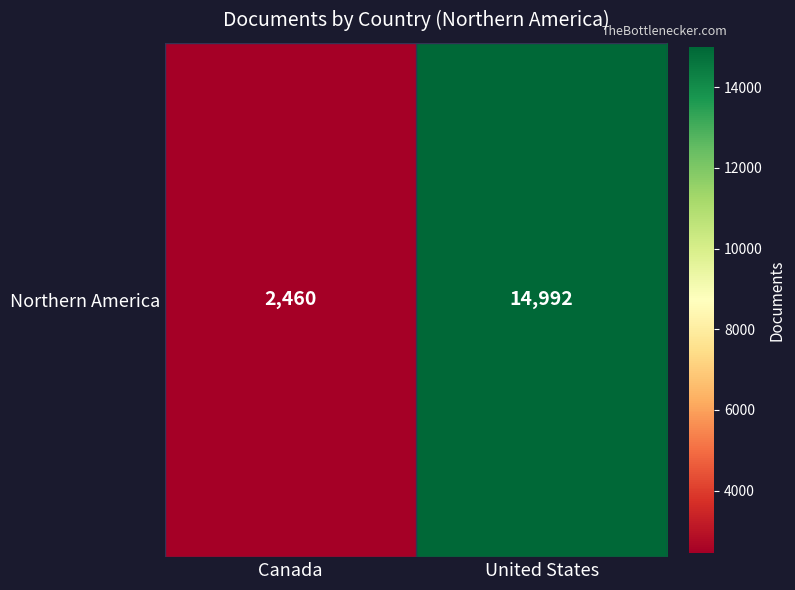

Reading left to right, transcribe all the data shown in this chart.

2460	14992